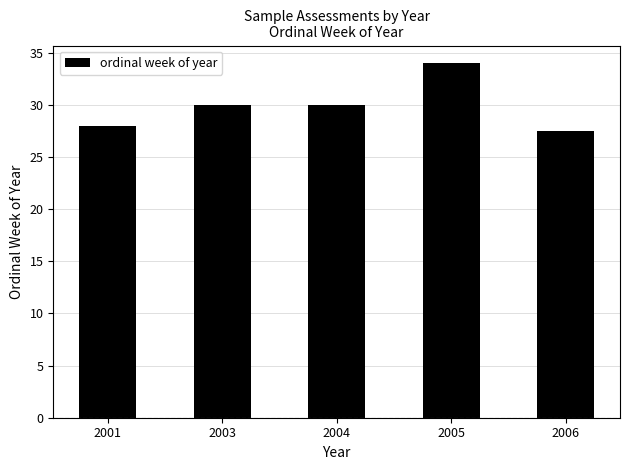

What is the difference between the maximum and minimum values?

6.5